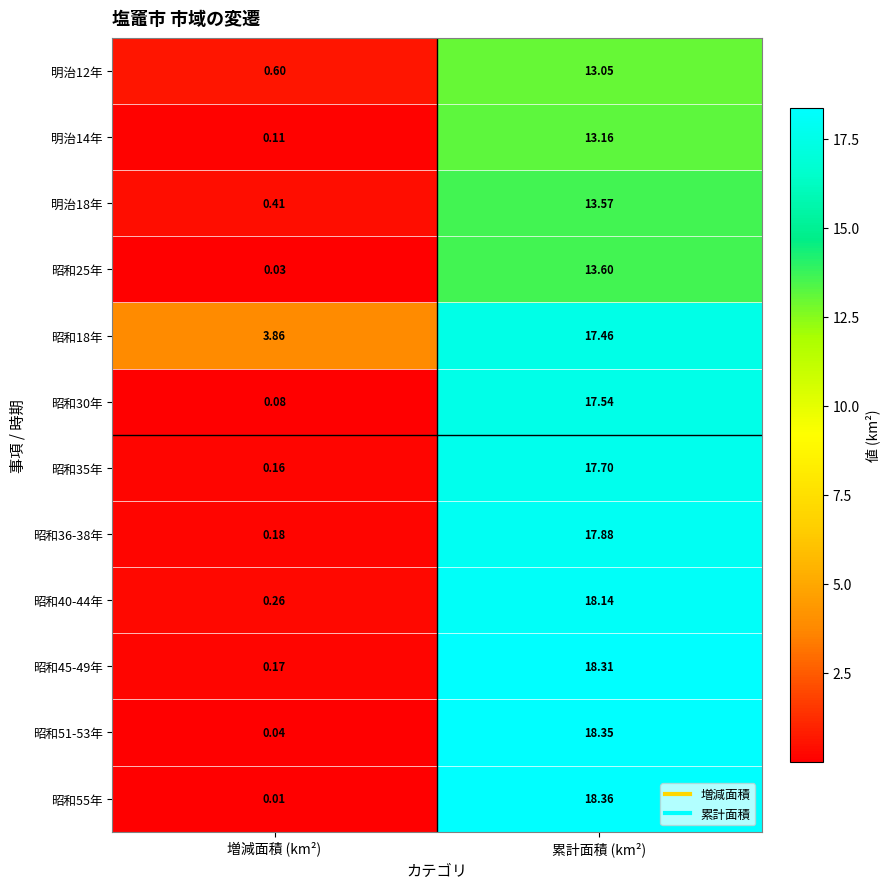

List the labels in order of 明治12年 value, largest first.

累計面積 (km²), 増減面積 (km²)